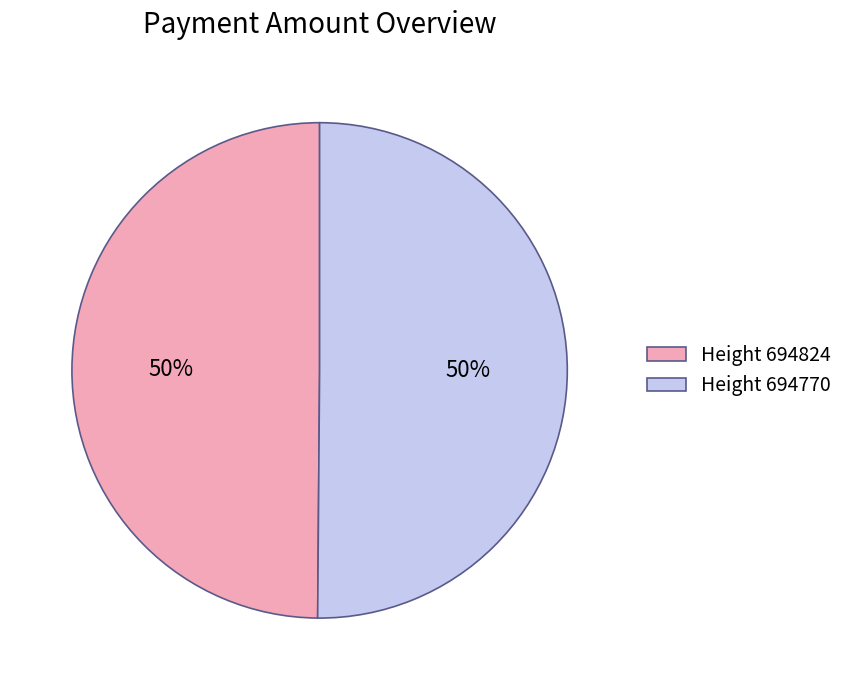

How many slices are in this pie chart?

2